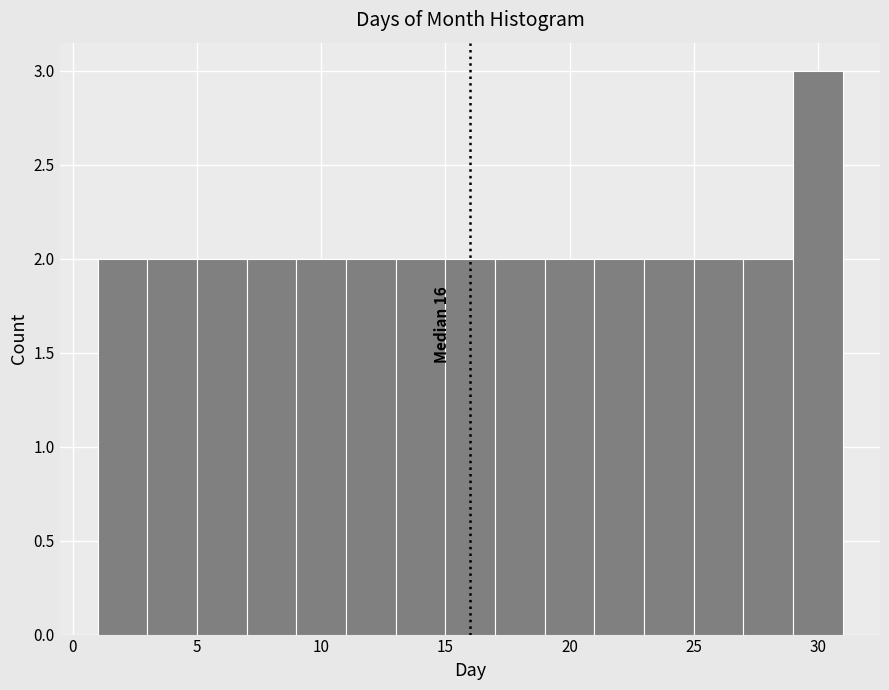

Over which range of the x-axis is the bar tallest?

29 to 31